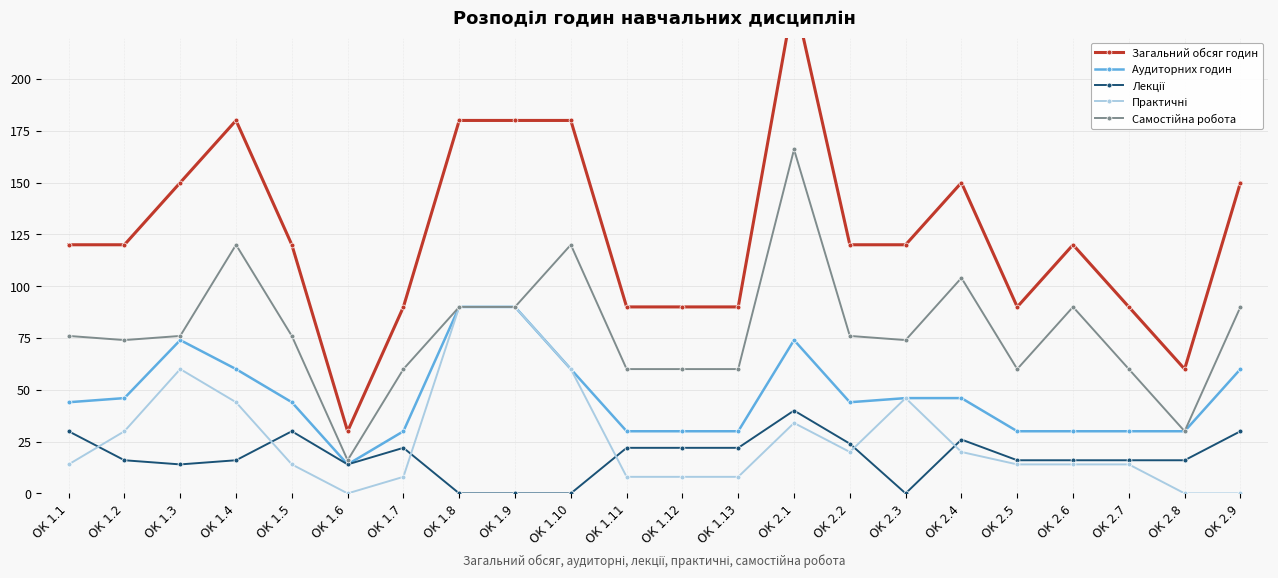

True or false: Загальний обсяг годин has more than 1 points higher than both neighbors.

True